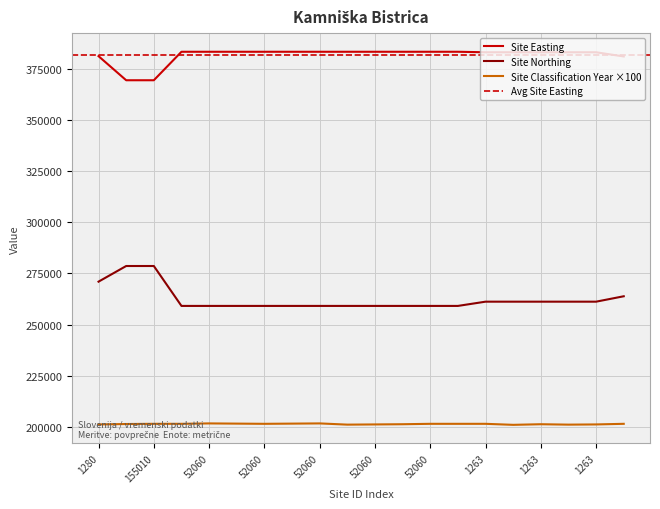

True or false: Site Northing has a value of 166415 at 52060.

False